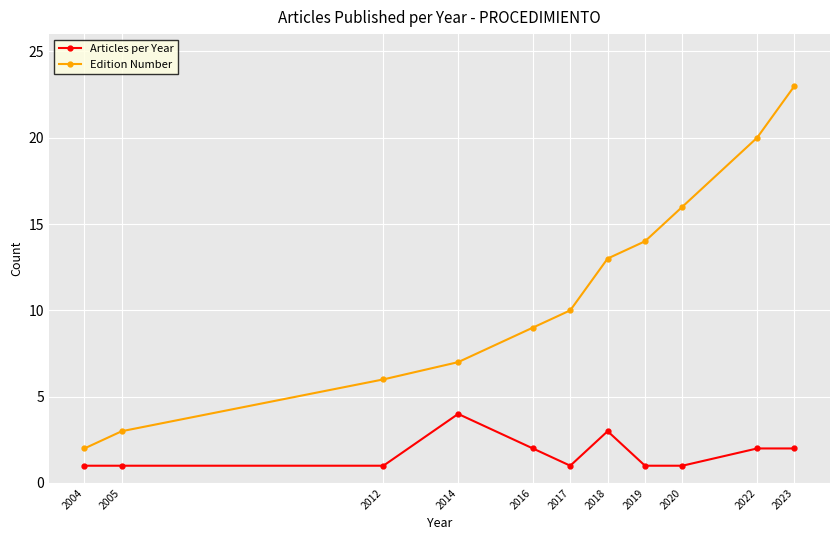

Does the chart display data point markers on the line(s)?

Yes